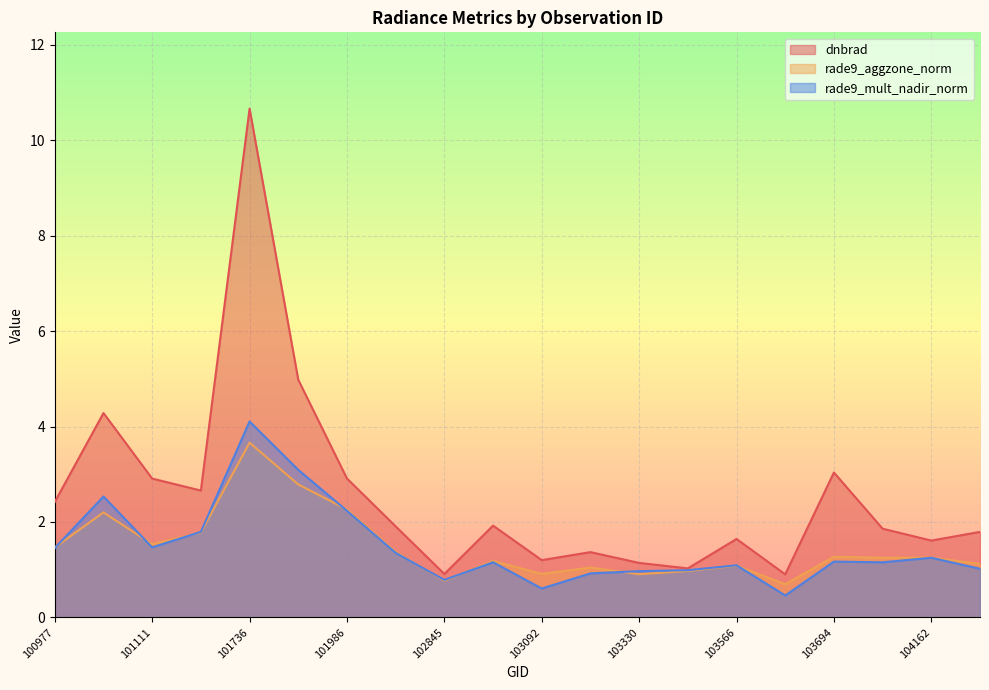

How many series are shown in this chart?

3